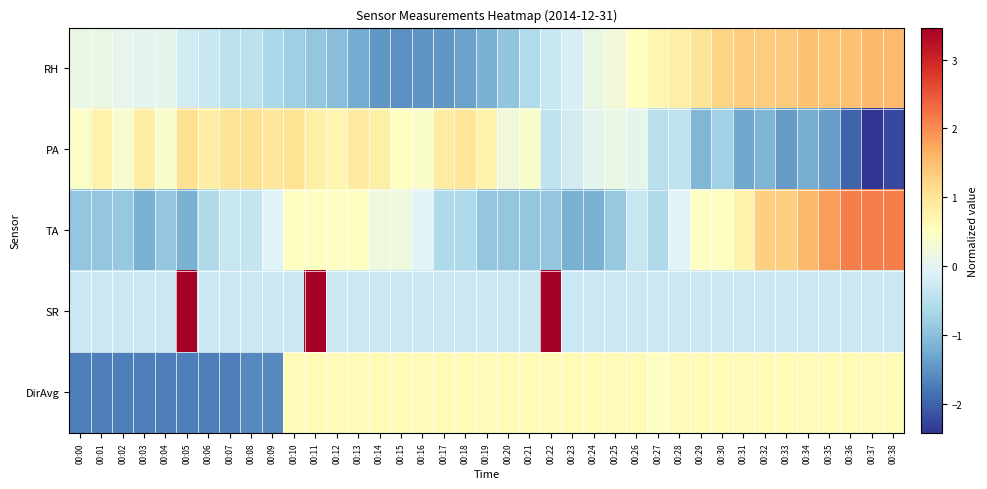

What is the total value across all series at 00:32?

1.8